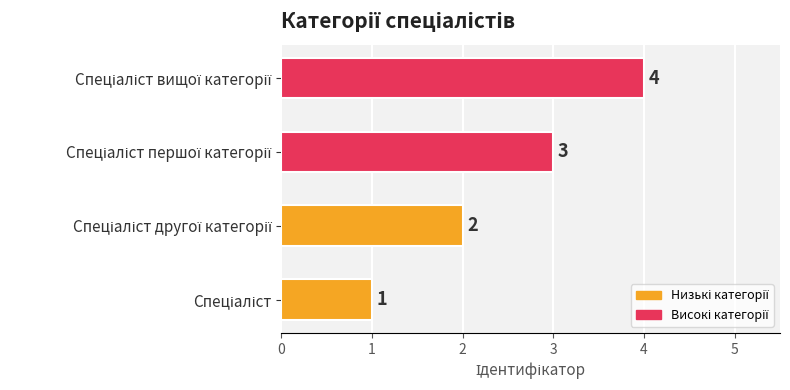

What is the greatest value displayed?

4